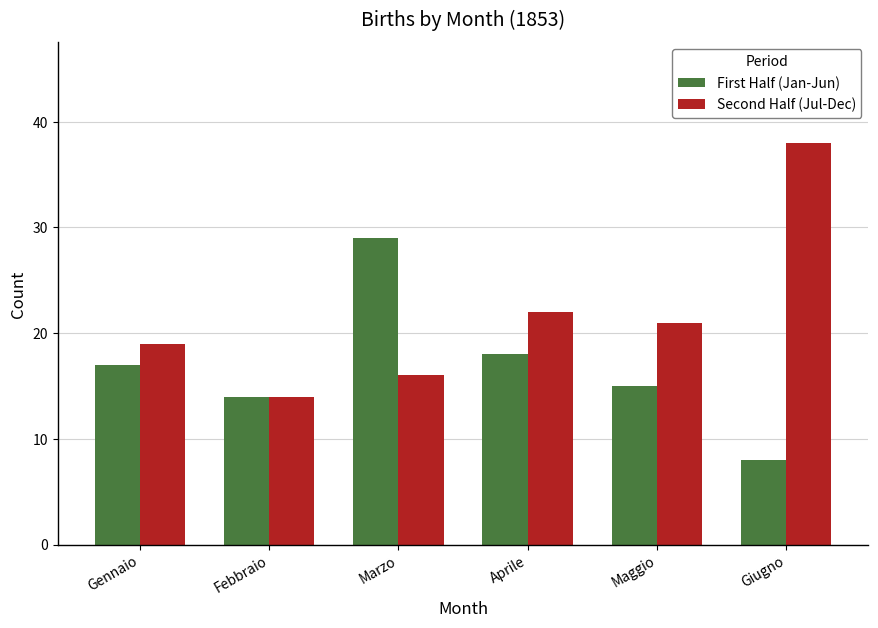

What is the lowest value of the Second Half (Jul-Dec) series?

14